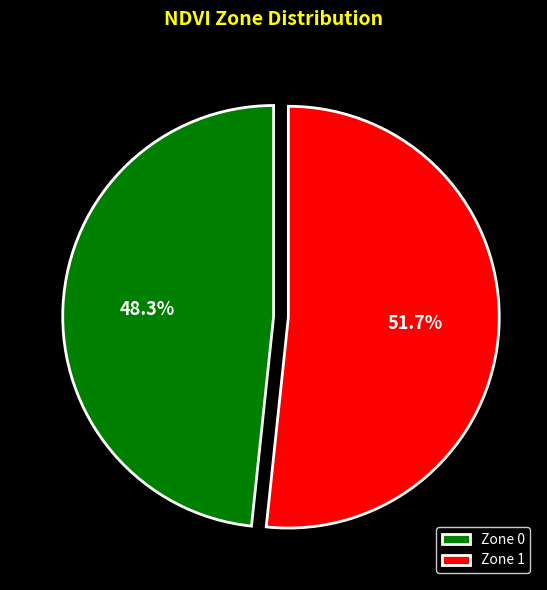

What percentage is NOT represented by Zone 1?

48.3%